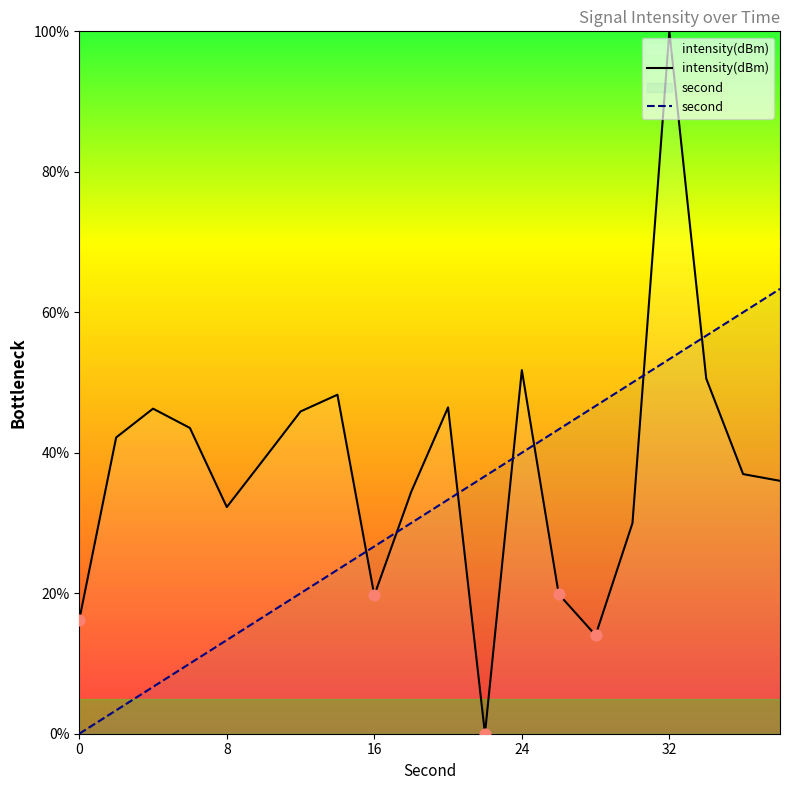

Which series has the largest Y range (max minus min)?

intensity(dBm)